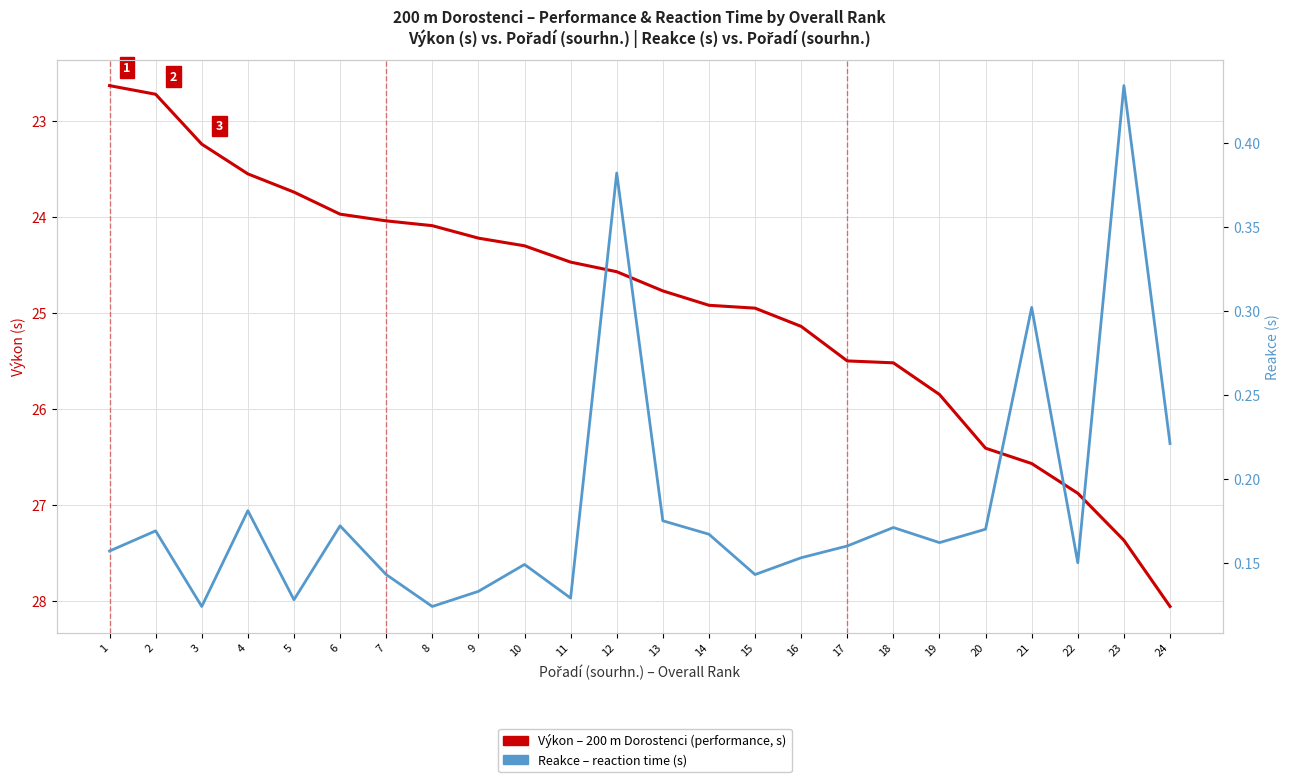

What is the sum of the Reakce – reaction time (s) values at 15 and 4?

0.3